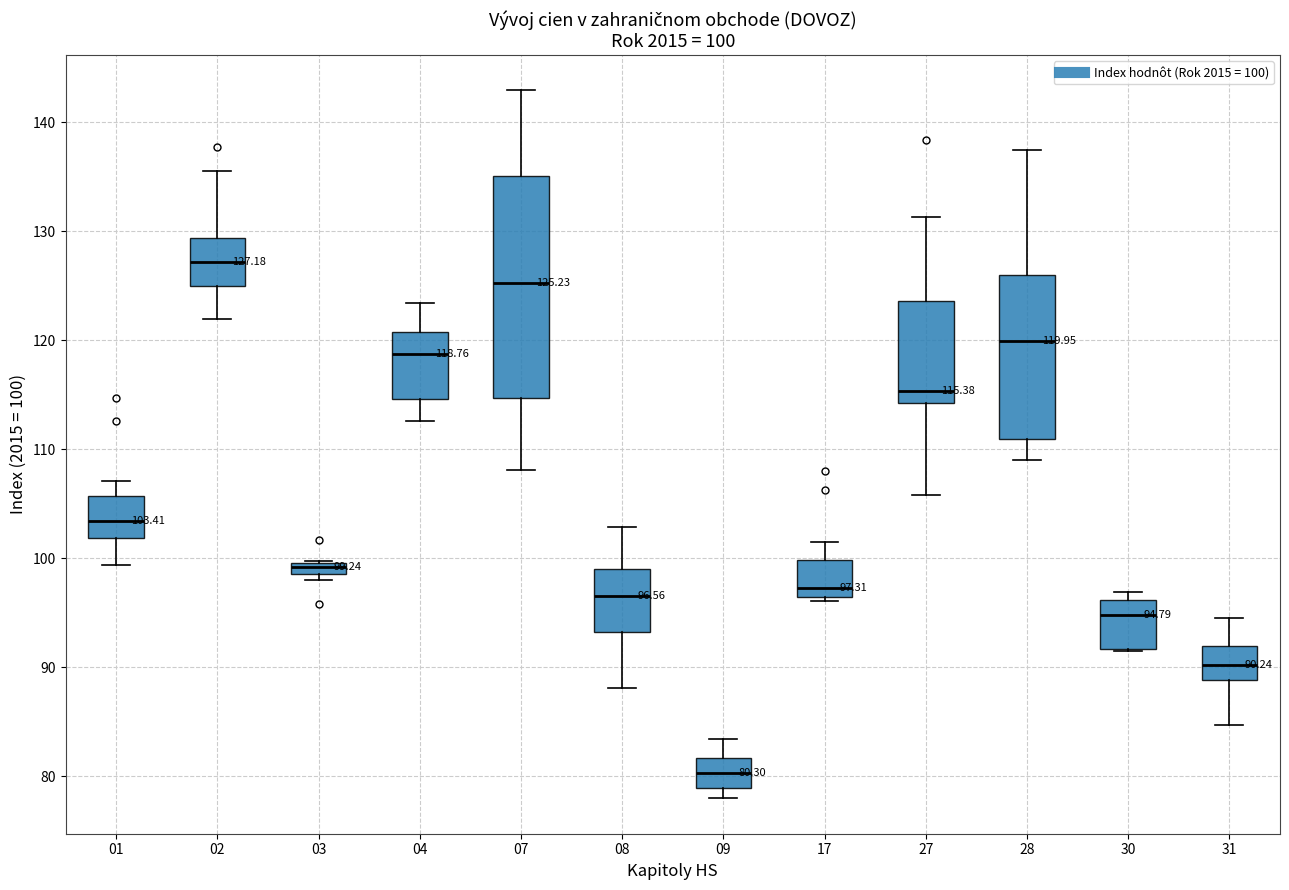

Which box has the highest median line?

02